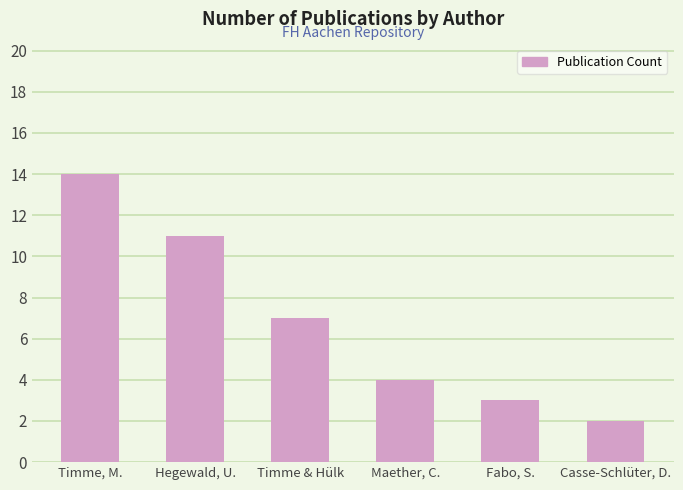

At which label is the value closest to 8?

Timme & Hülk